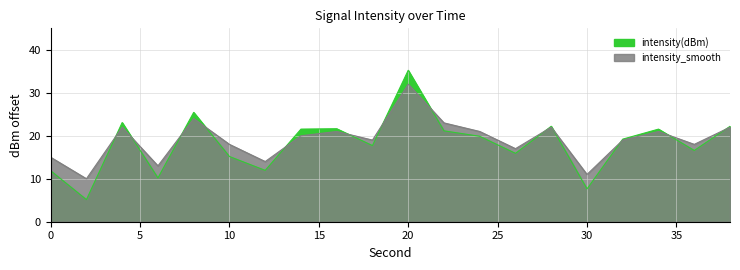

List the series in order of their overall mean, highest first.

intensity_smooth, intensity(dBm)